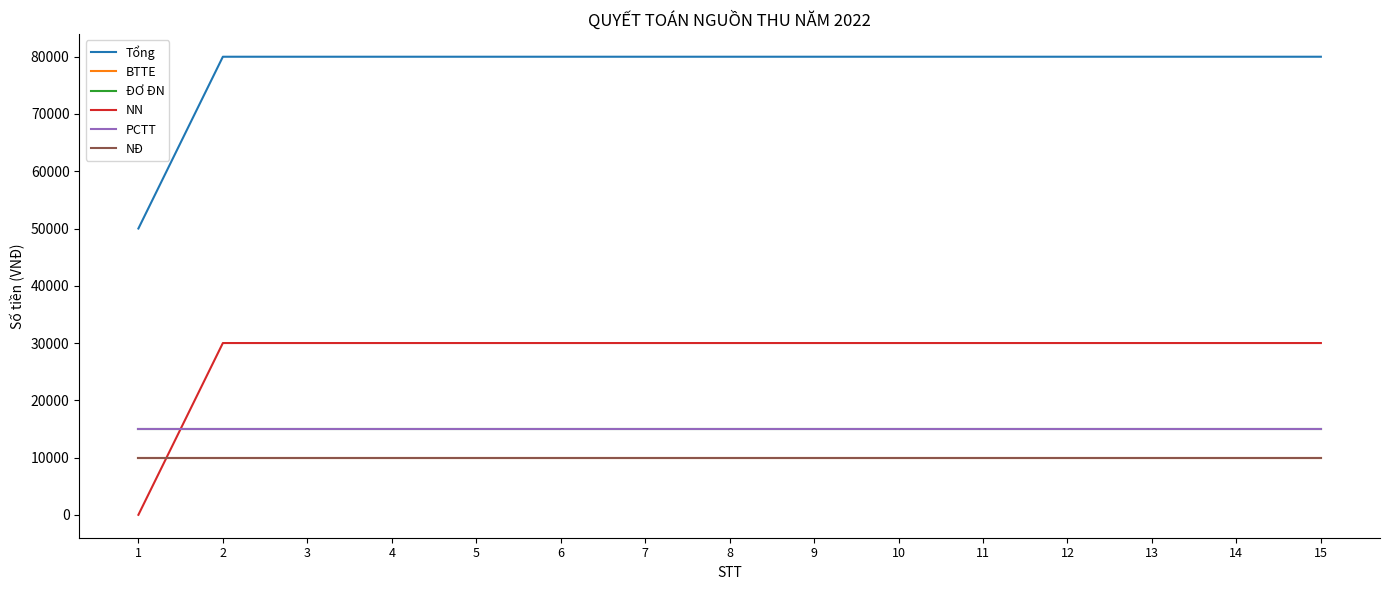

Is this an area chart (filled region under the line)?

No